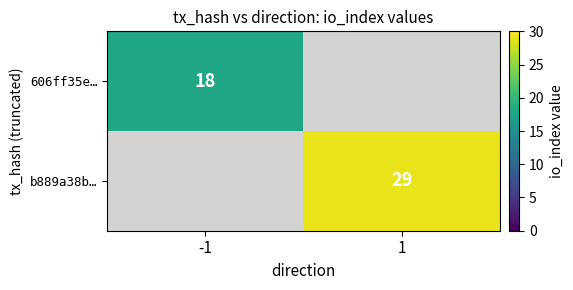

Is the value of b889a38b… at 1 greater than the value of 606ff35e… at -1?

Yes